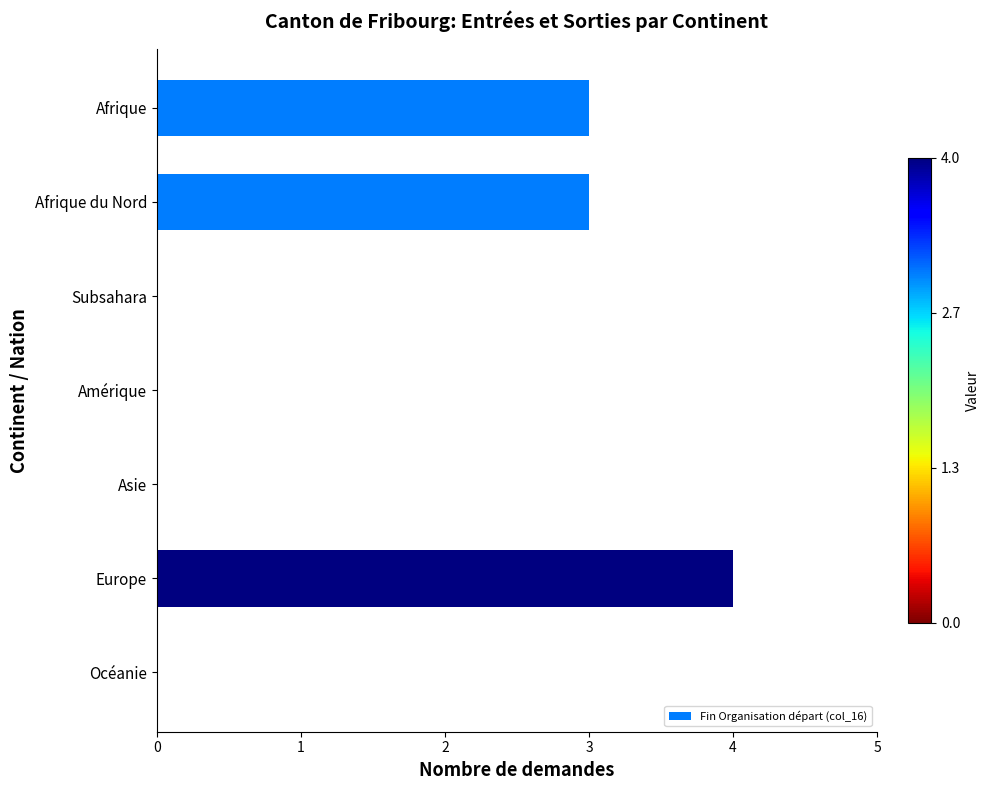

The chart shows a value of 2 at Subsahara. True or false?

False